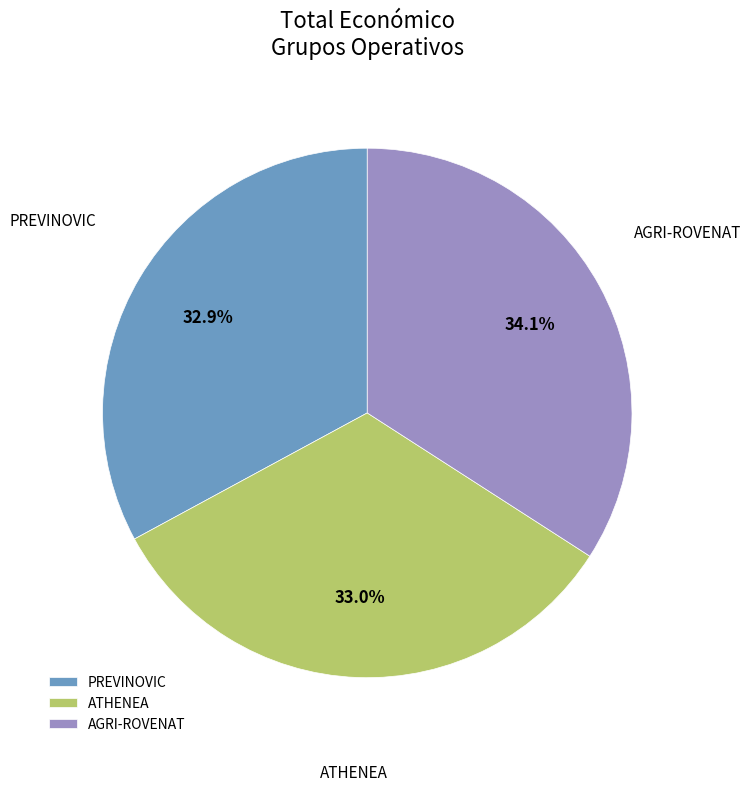

What is the ratio of the value at PREVINOVIC to the value at AGRI-ROVENAT?

1.0